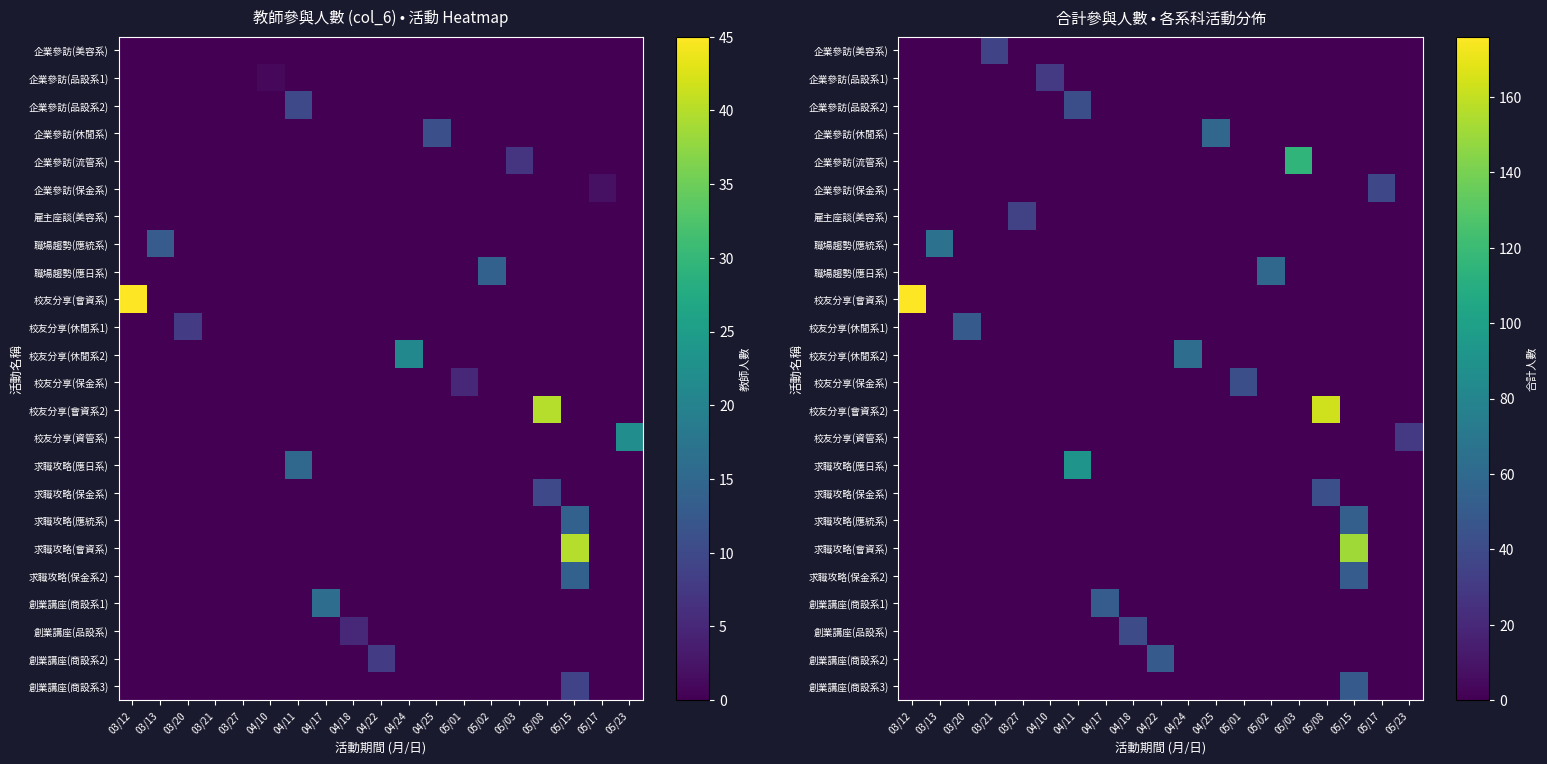

At which category is the sum across all series the highest?

05/15